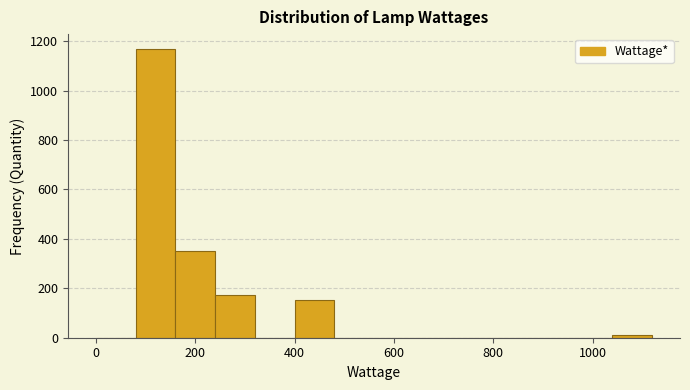

Reading left to right, transcribe this chart: for each bar, give the range it covers on the x-axis and its height. The values are not printed on the chart, so give them approximately, as read against the axis.

0 to 80: 0
80 to 160: 1180
160 to 240: 360
240 to 320: 180
320 to 400: 0
400 to 480: 160
480 to 560: 0
560 to 640: 0
640 to 720: 0
720 to 800: 0
800 to 880: 0
880 to 960: 0
960 to 1040: 0
1040 to 1120: under 20